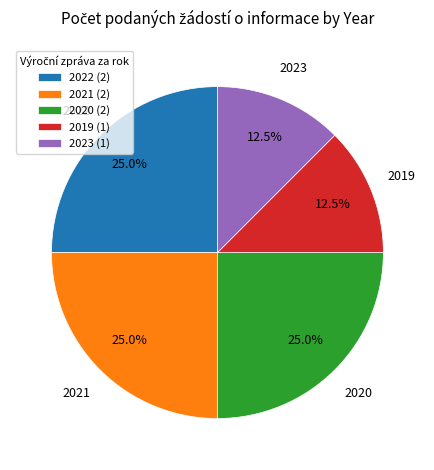

Is there any slice that represents more than half of the pie?

No